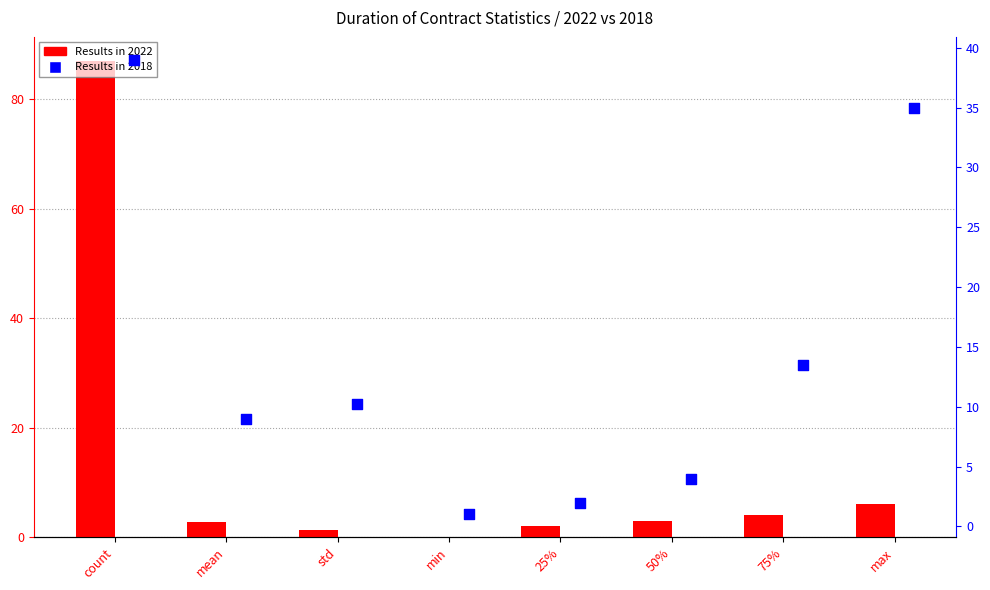

What is the total value across all series at mean?

11.8